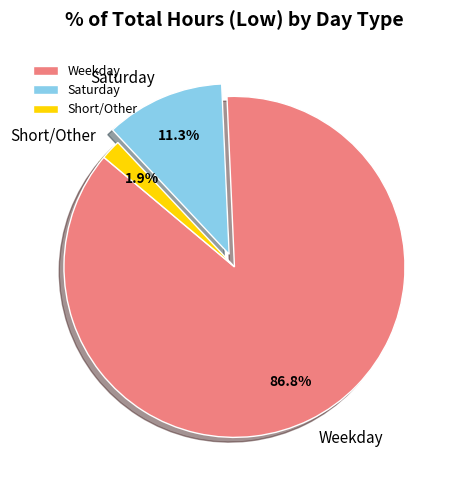

Count the number of slices in the pie.

3